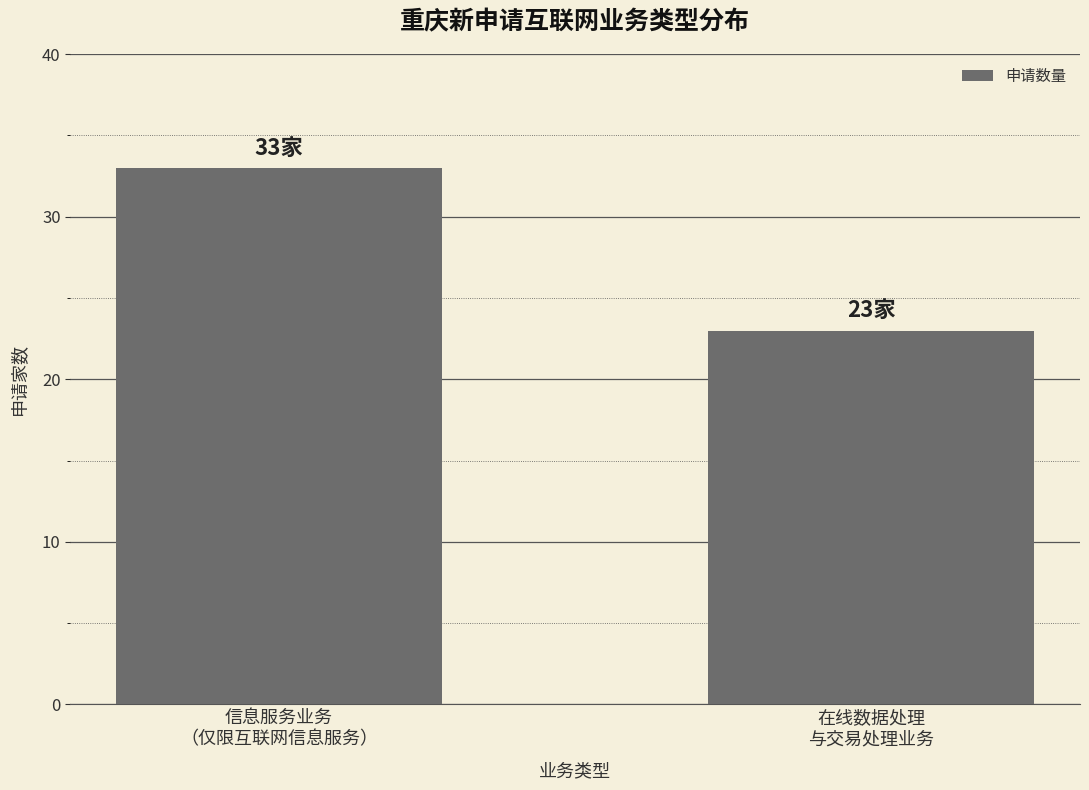

What is the approximate value at 信息服务业务
（仅限互联网信息服务）, to the nearest 10?

30